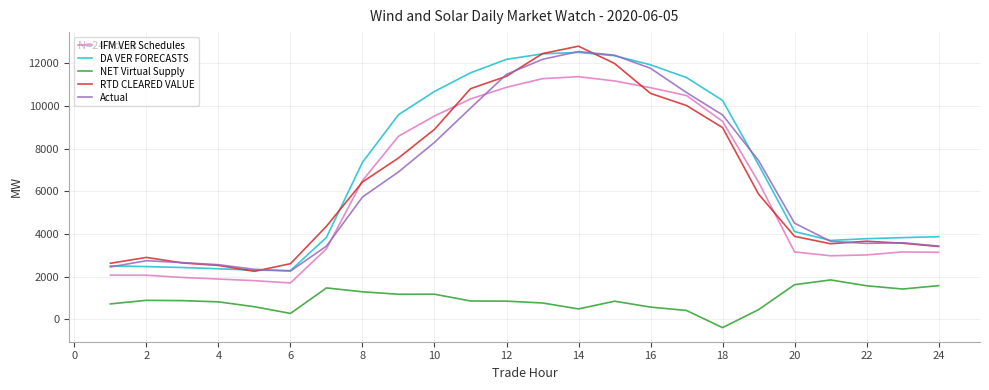

Which series has the largest total across all categories?

DA VER FORECASTS